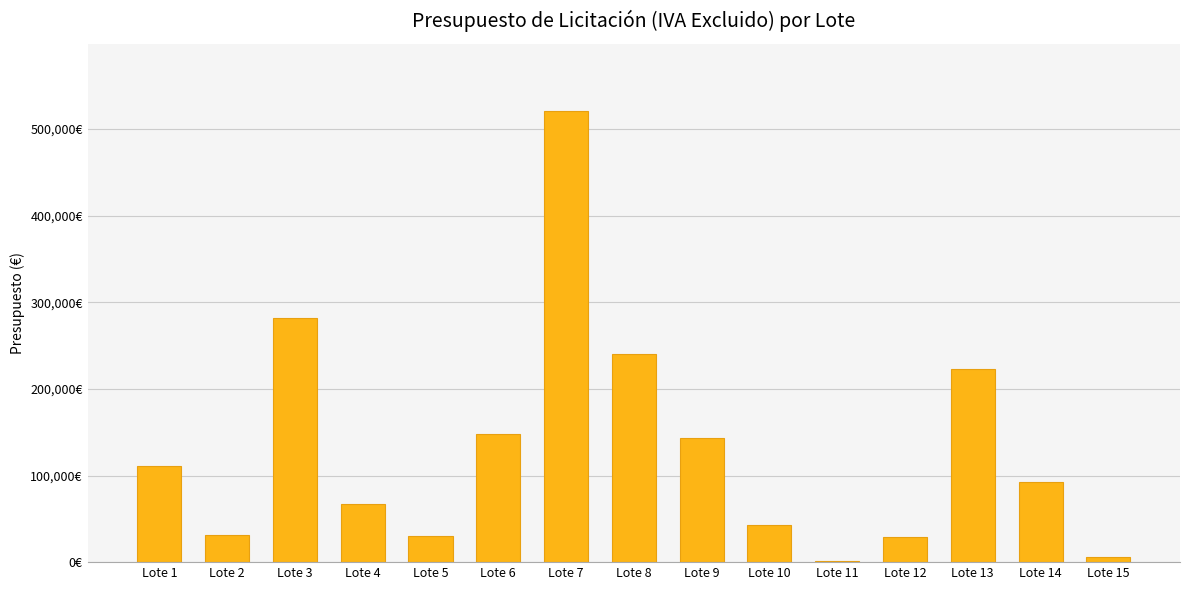

Are the bars horizontal?

No